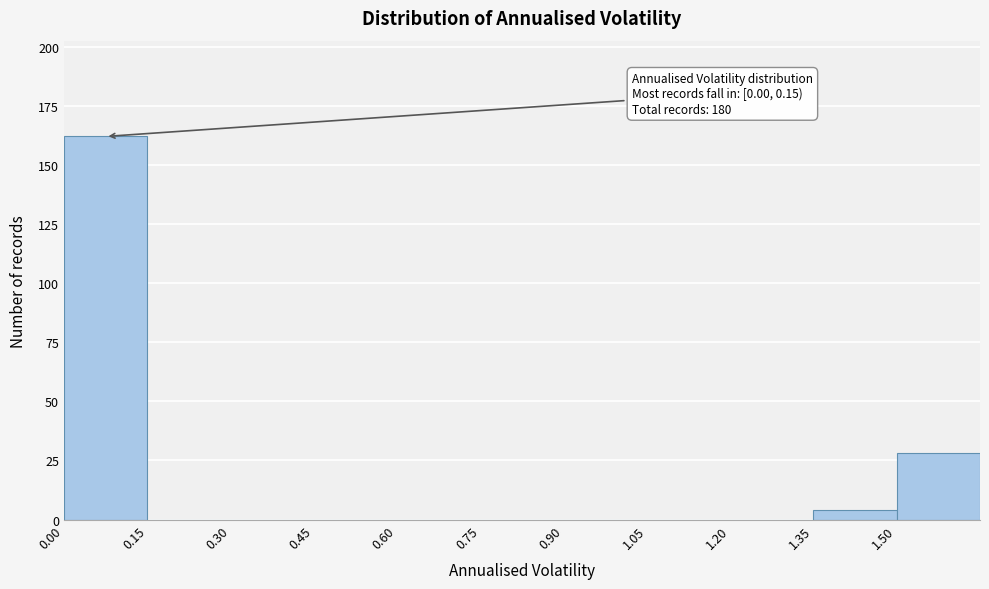

Over which range of the x-axis is the bar tallest?

0.00 to 0.15